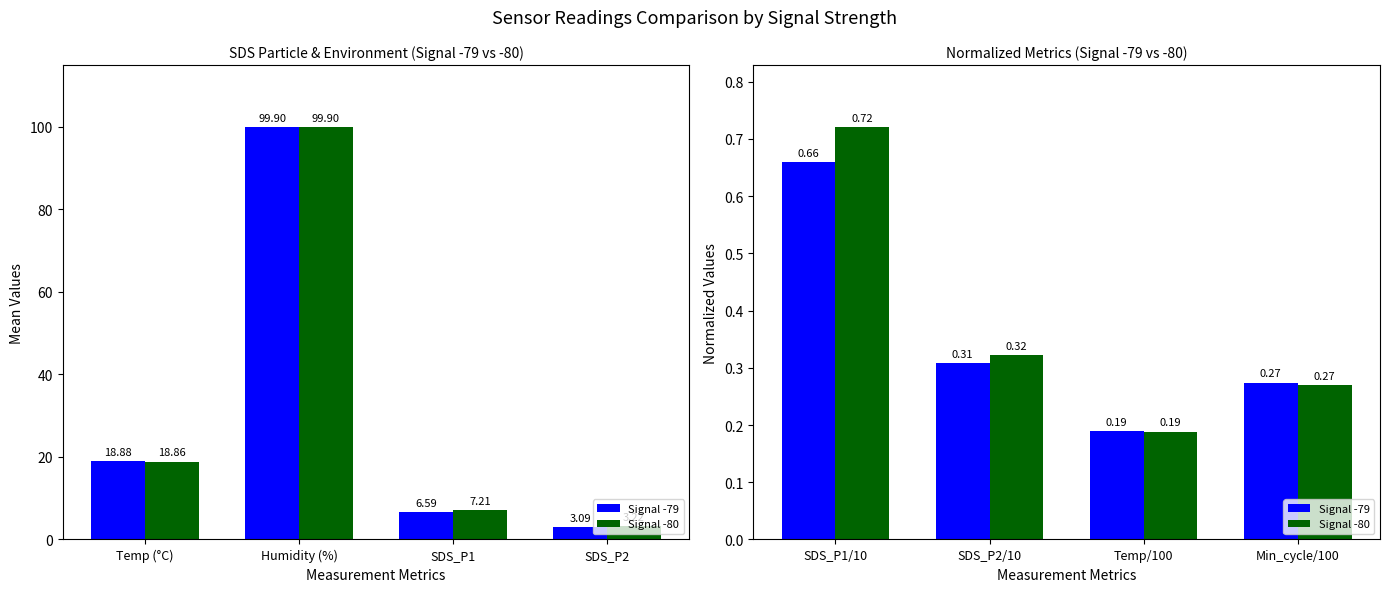

What is the value of the Signal -80 bar at the 1st from the left?

0.7